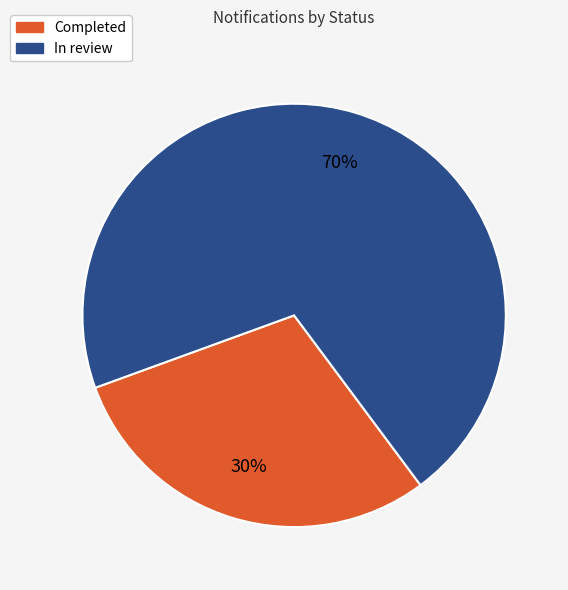

Rank the categories by value from lowest to highest.

Completed, In review